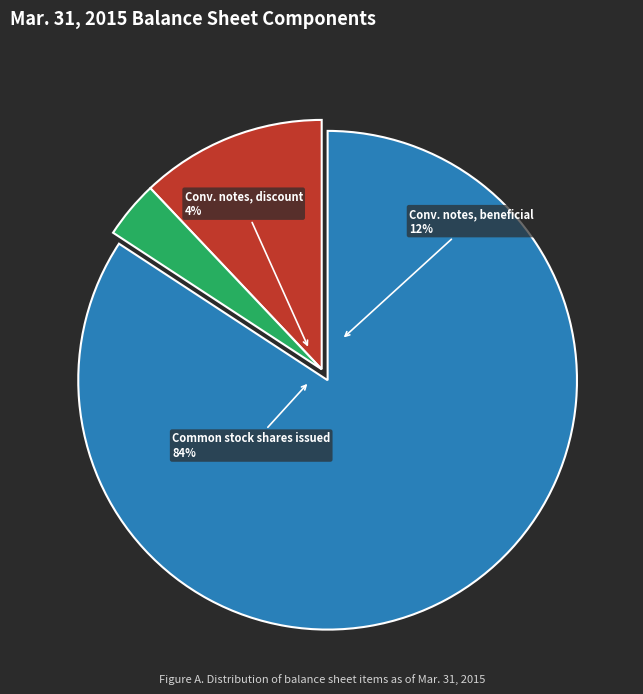

What is the change in value from Convertible promissory notes, beneficial to Common stock, shares issued?

+15181847